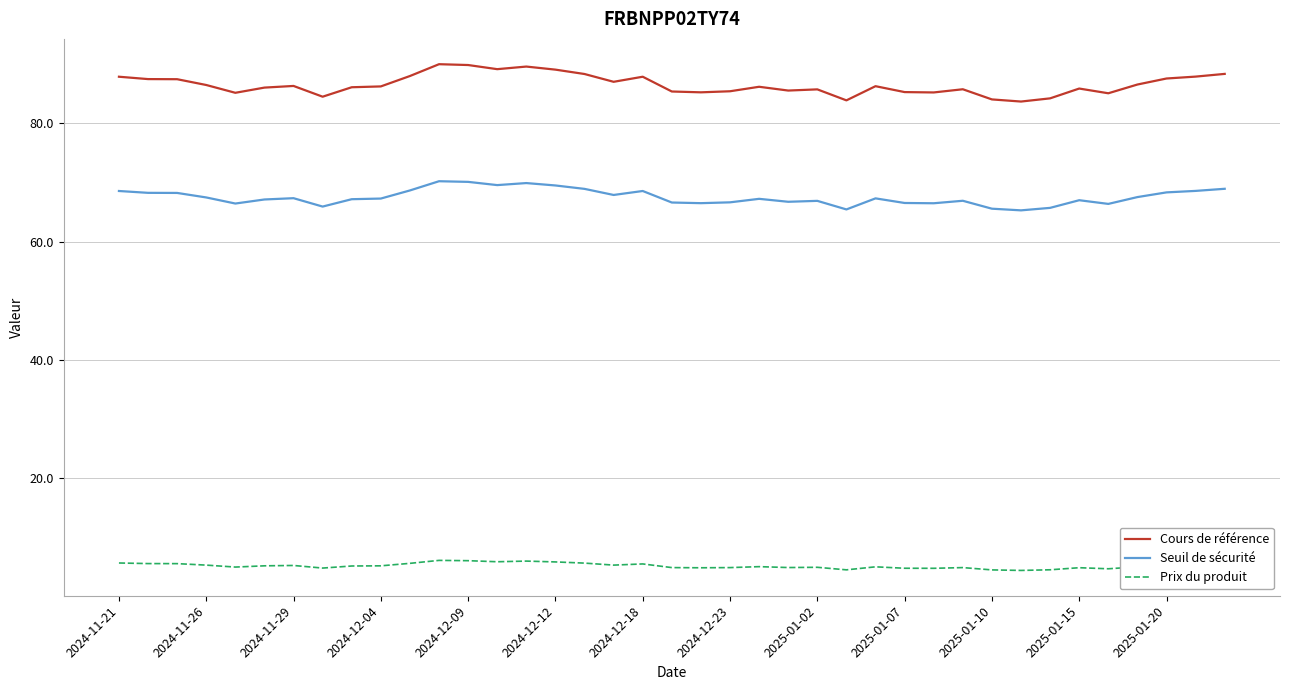

True or false: Prix du produit and Seuil de sécurité cross at least once.

False